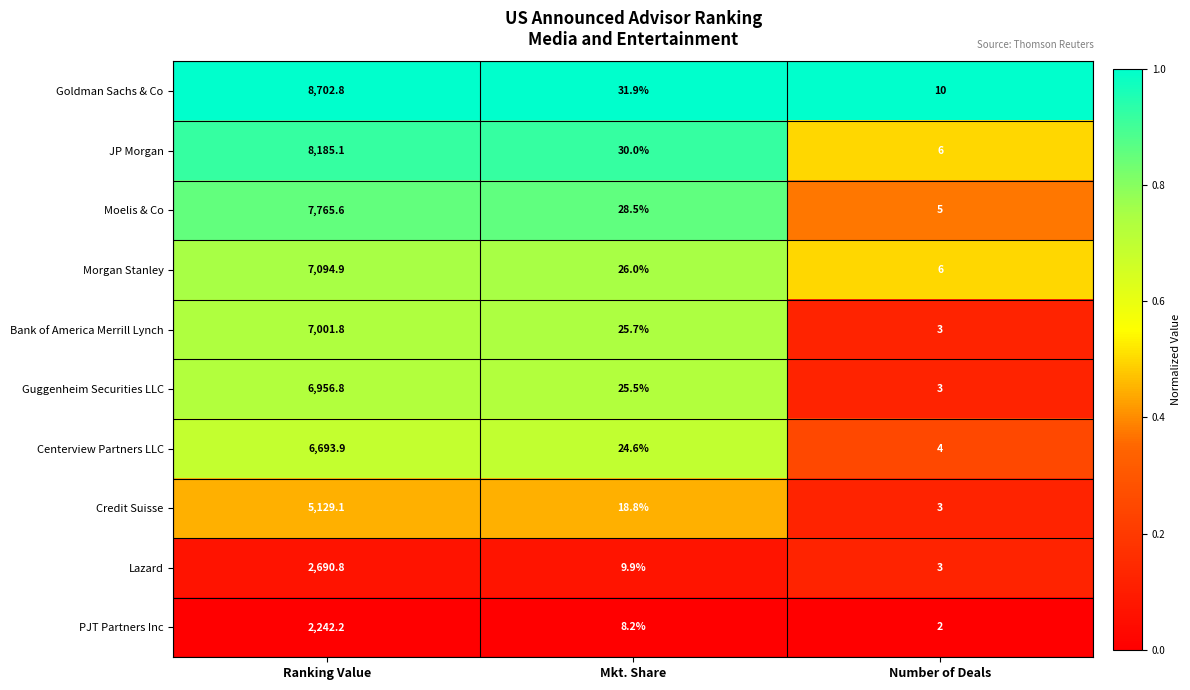

Which series has the largest range (max minus min)?

Goldman Sachs & Co